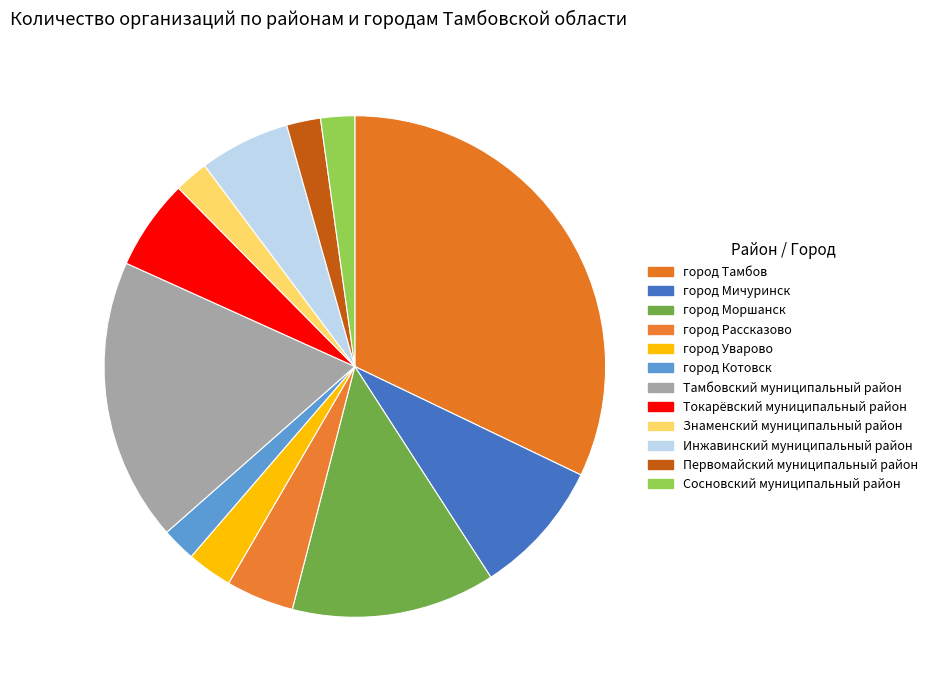

True or false: город Мичуринск accounts for 23% of the total.

False